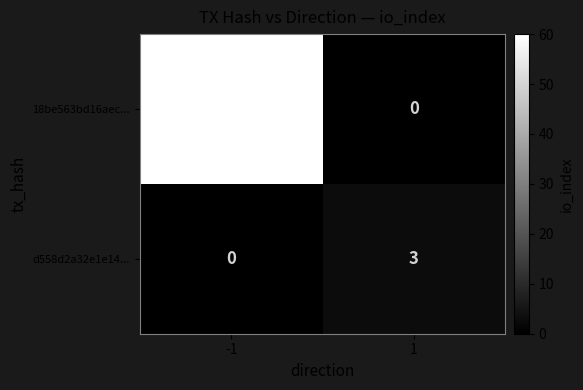

True or false: d558d2a32e1e14... has a value of 0 at -1.

True